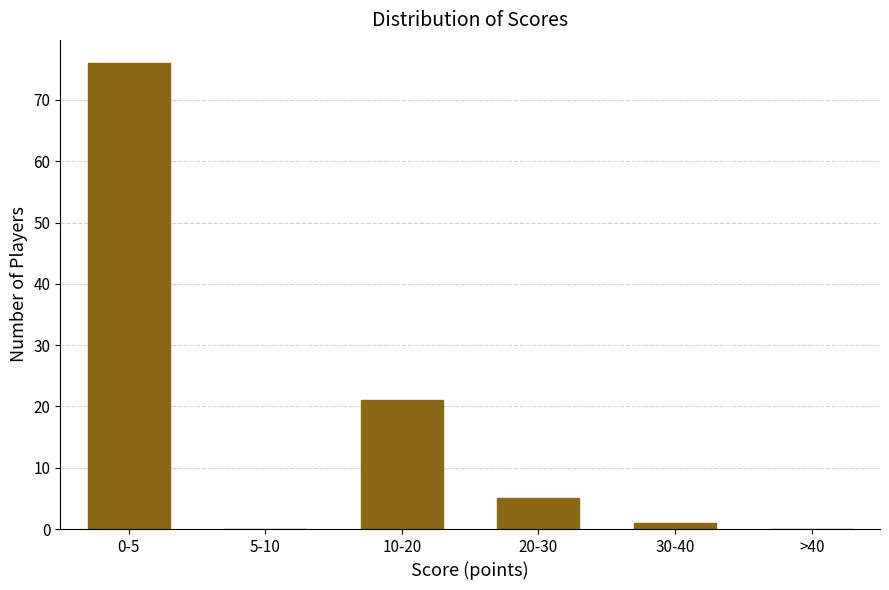

Reading right to left, what are all the values shown in this chart?

>40=0	30-40=1	20-30=5	10-20=21	5-10=0	0-5=76